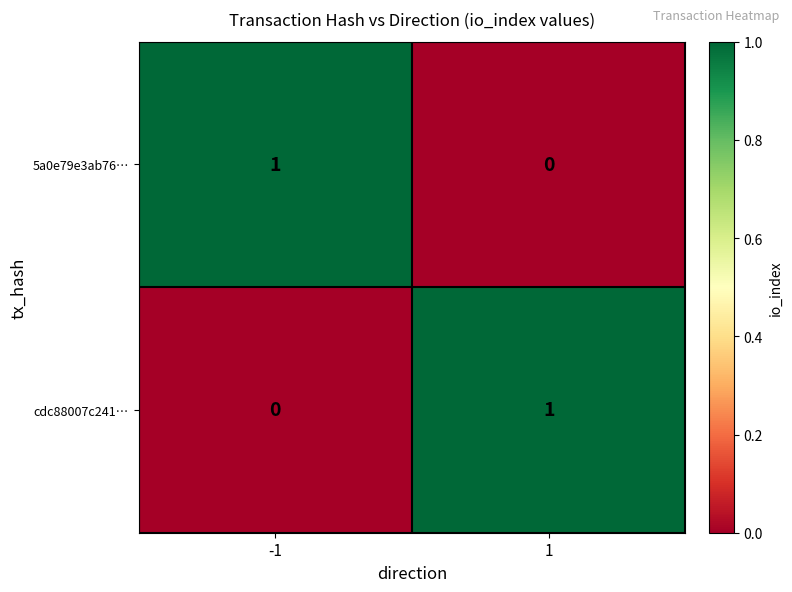

Is it true that 5a0e79e3ab76… equals 1 at -1?

True